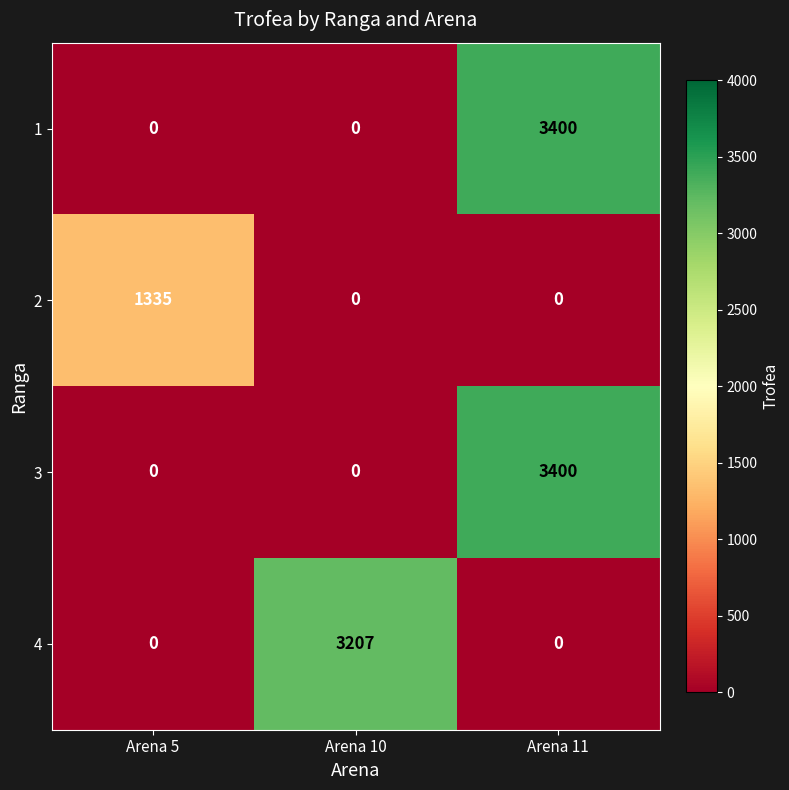

How many positive values does the 1 series have?

1